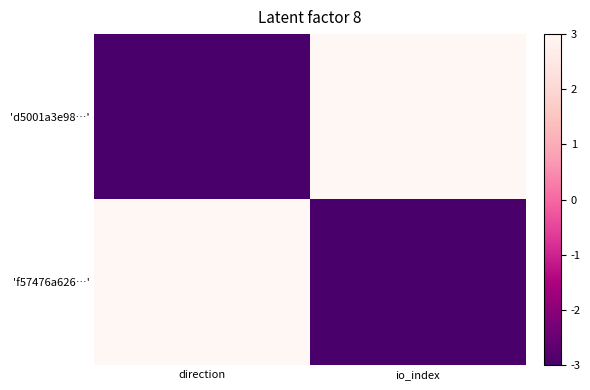

Which category has the highest value across all series?

io_index